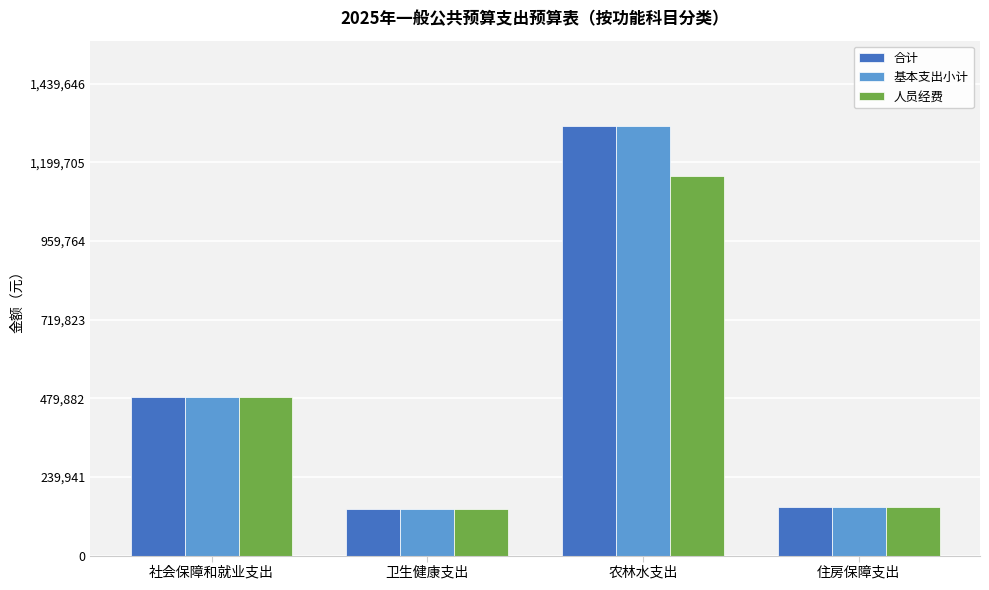

How many data points in 人员经费 are above 484132?

2